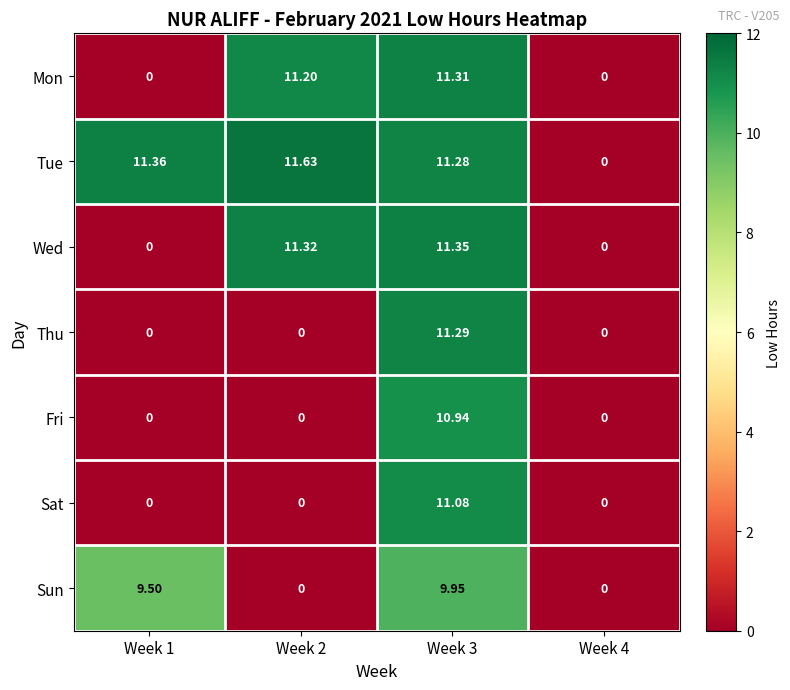

List the series in order of their peak value, highest first.

Tue, Wed, Mon, Thu, Sat, Fri, Sun